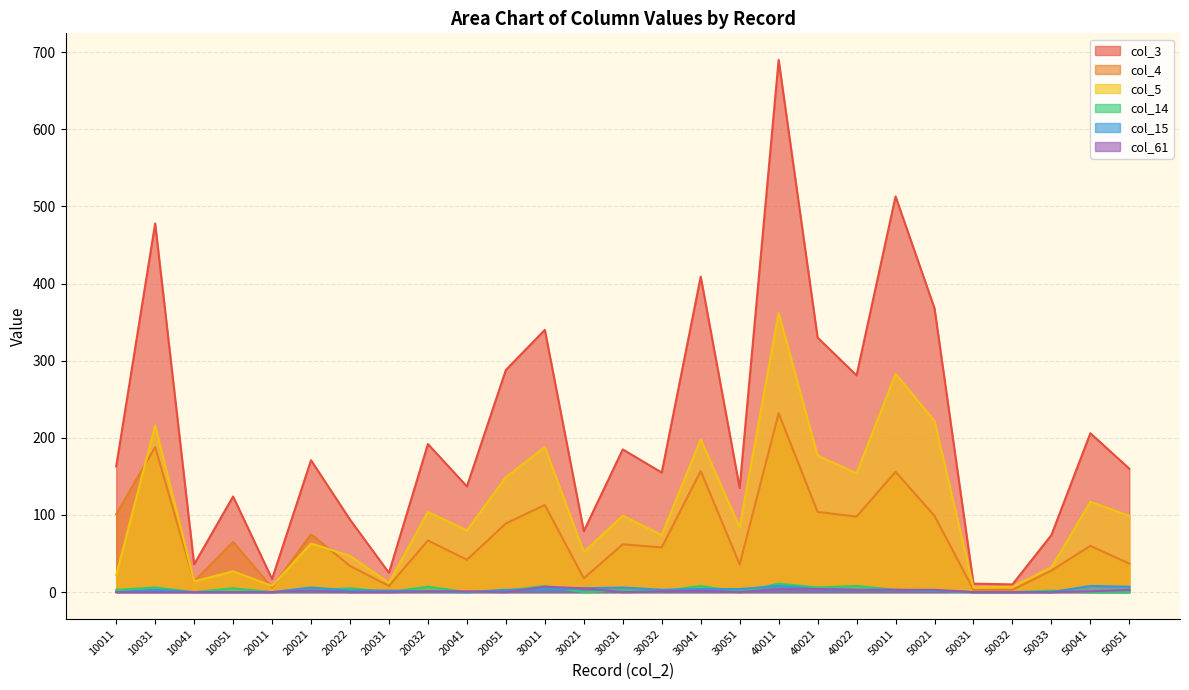

Reading left to right, what are all the values shown in this chart?

col_3: 10011=163	10031=478	10041=36	10051=124	20011=17	20021=171	20022=94	20031=25	20032=192	20041=137	20051=288	30011=340	30021=79	30031=185	30032=155	30041=409	30051=135	40011=690	40021=330	40022=281	50011=513	50021=368	50031=11	50032=10	50033=74	50041=206	50051=160
col_4: 10011=101	10031=188	10041=14	10051=65	20011=6	20021=75	20022=34	20031=8	20032=67	20041=42	20051=89	30011=113	30021=18	30031=62	30032=58	30041=157	30051=36	40011=232	40021=104	40022=98	50011=156	50021=99	50031=3	50032=3	50033=28	50041=60	50051=37
col_5: 10011=22	10031=216	10041=14	10051=27	20011=8	20021=63	20022=47	20031=12	20032=104	20041=80	20051=149	30011=188	30021=52	30031=99	30032=74	30041=198	30051=84	40011=362	40021=177	40022=154	50011=283	50021=222	50031=6	50032=7	50033=32	50041=117	50051=99
col_14: 10011=3	10031=6	10041=0	10051=5	20011=0	20021=2	20022=5	20031=0	20032=7	20041=0	20051=2	30011=8	30021=0	30031=2	30032=1	30041=8	30051=0	40011=11	40021=6	40022=8	50011=3	50021=2	50031=0	50032=0	50033=2	50041=0	50051=0
col_15: 10011=0	10031=3	10041=0	10051=0	20011=0	20021=6	20022=2	20031=2	20032=1	20041=0	20051=3	30011=3	30021=5	30031=6	30032=3	30041=4	30051=4	40011=8	40021=4	40022=3	50011=3	50021=2	50031=0	50032=0	50033=0	50041=8	50051=7
col_61: 10011=0	10031=0	10041=0	10051=0	20011=0	20021=2	20022=0	20031=0	20032=1	20041=1	20051=0	30011=7	30021=5	30031=0	30032=1	30041=2	30051=0	40011=4	40021=4	40022=3	50011=3	50021=3	50031=0	50032=0	50033=0	50041=1	50051=3